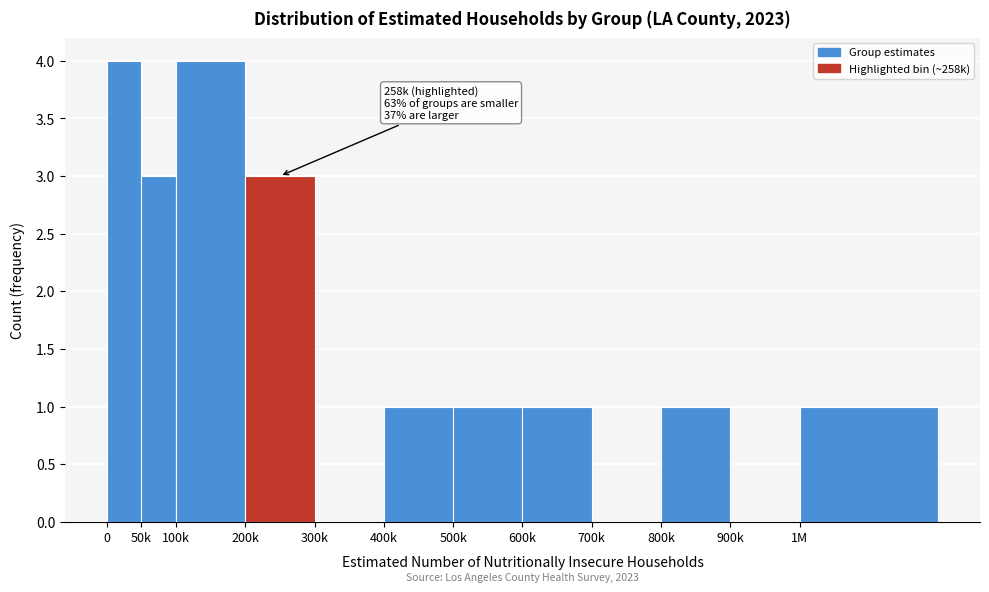

Reading left to right, extract all data points from this chart.

0=4	50k=3	100k=4	200k=3	300k=0	400k=1	500k=1	600k=1	700k=0	800k=1	900k=0	1M=1